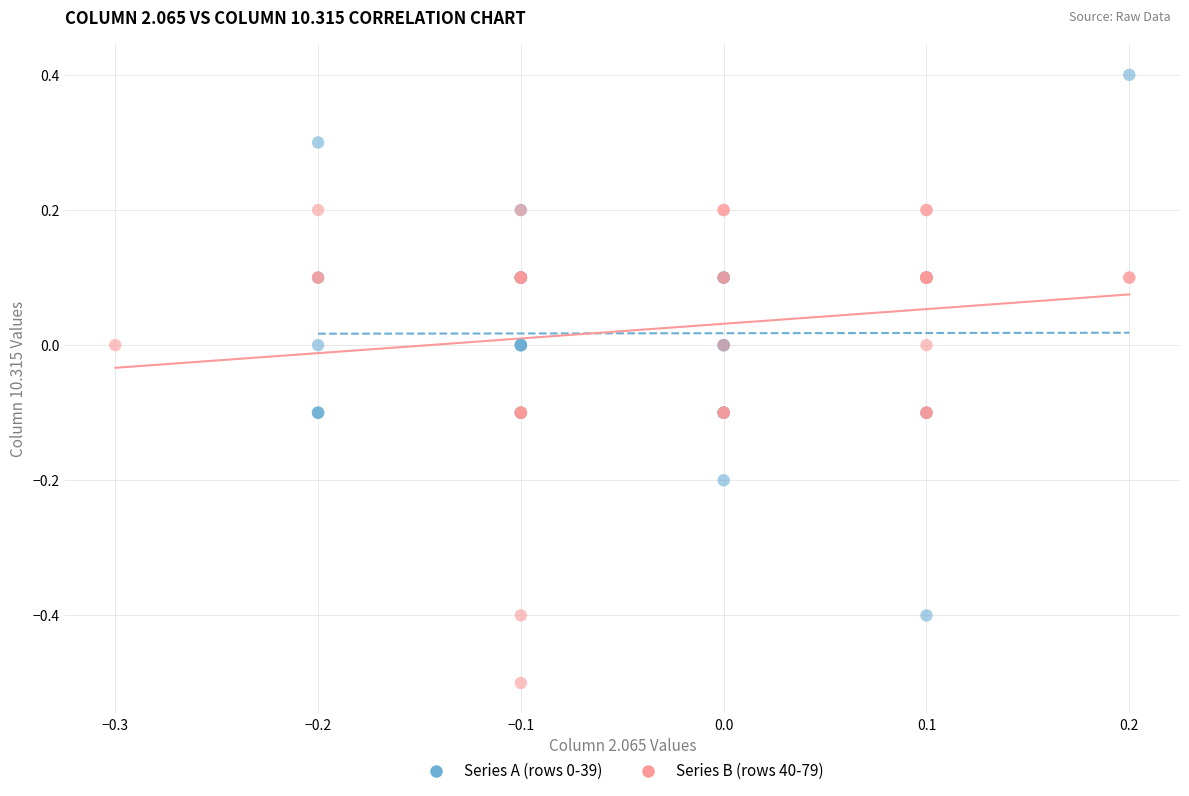

Which series contains the highest Y value?

Series A (rows 0-39)